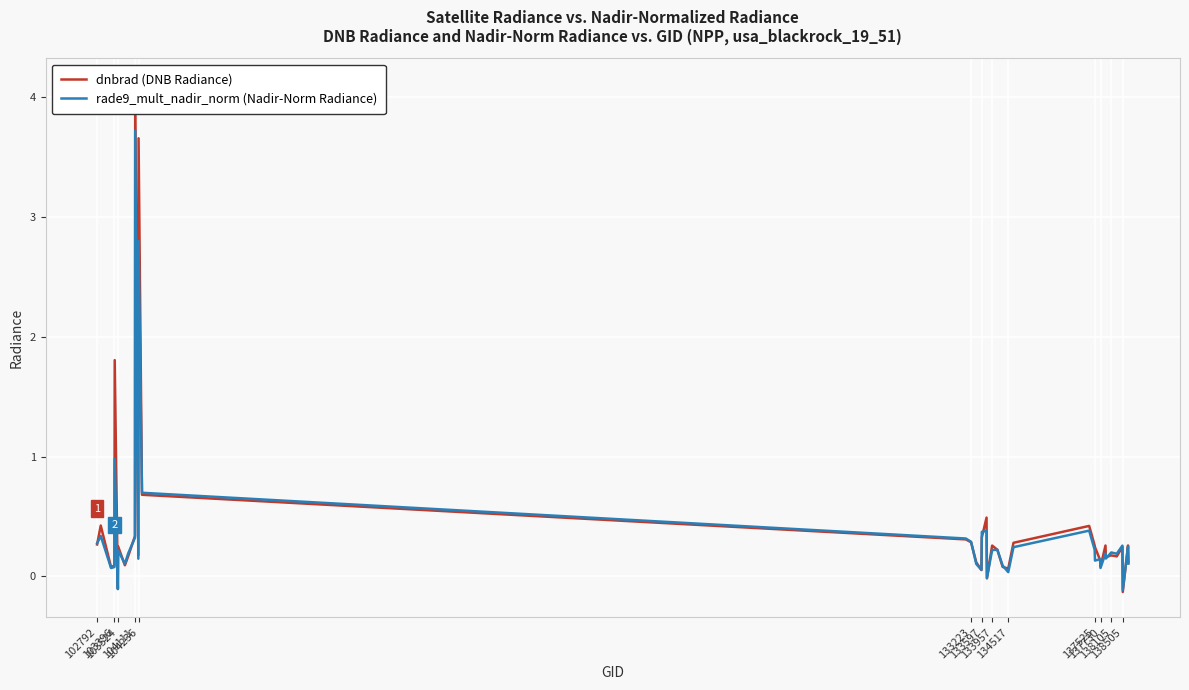

What is the maximum value for rade9_mult_nadir_norm (Nadir-Norm Radiance)?

3.7